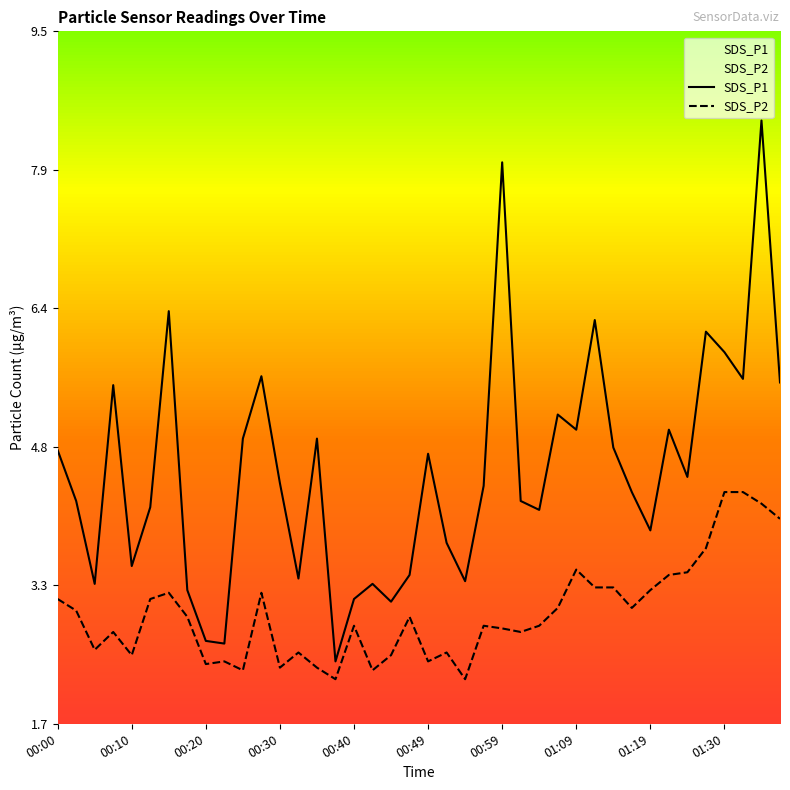

True or false: SDS_P1 has more than 2 points higher than both neighbors.

True